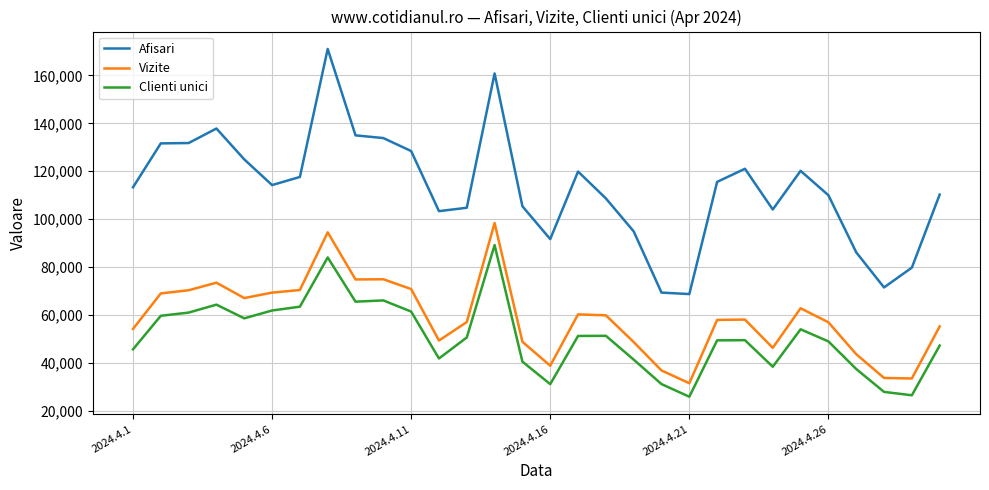

True or false: Afisari and Clienti unici intersect in this chart.

False